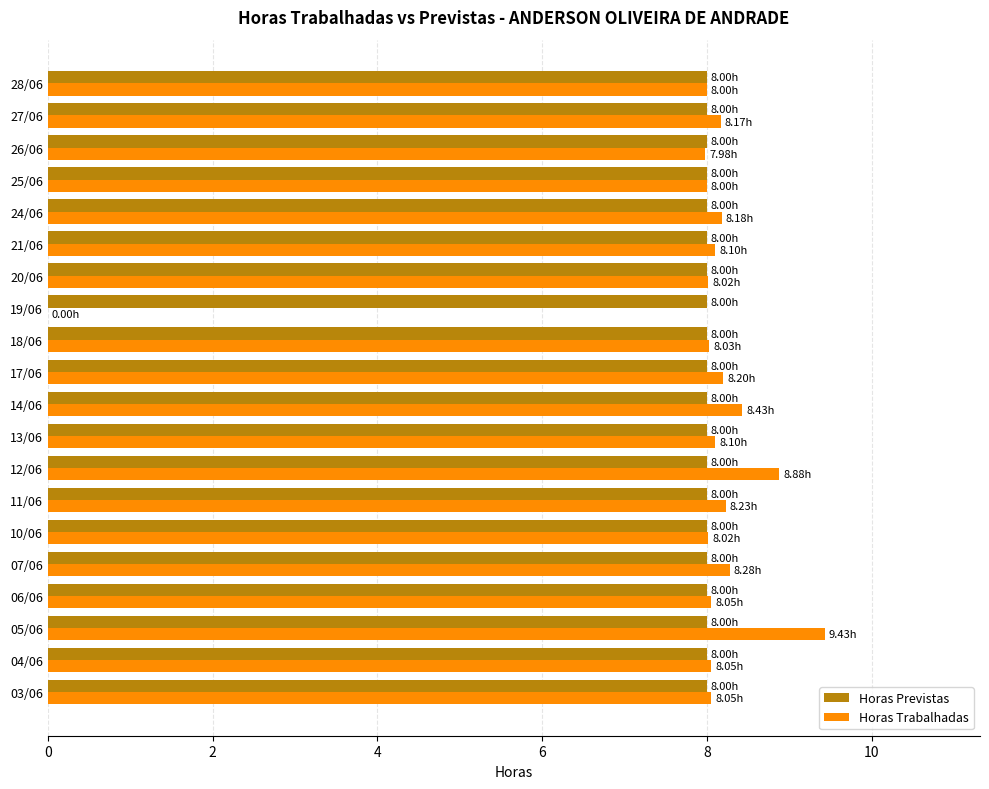

What are all the series names shown in the legend?

Horas Previstas, Horas Trabalhadas